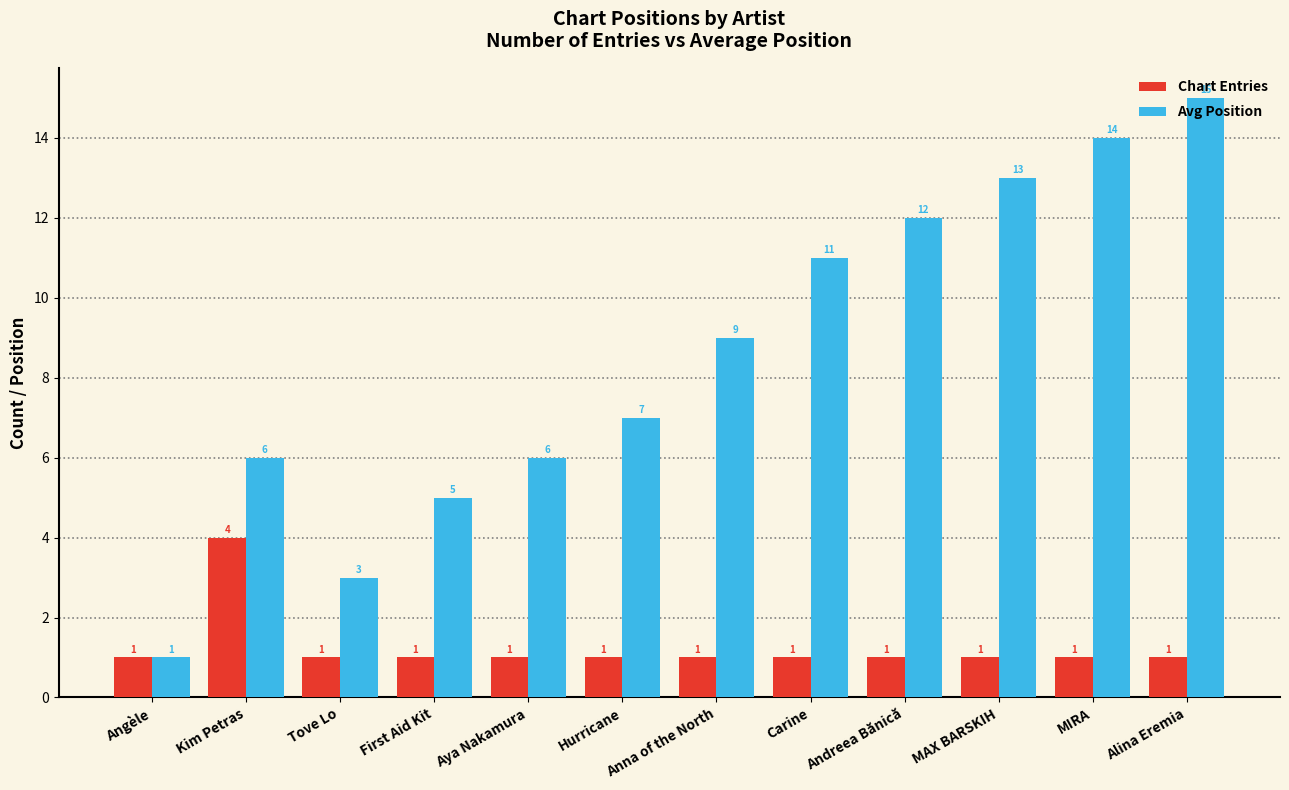

Is the value of Avg Position at Tove Lo greater than the value of Chart Entries at Angèle?

Yes